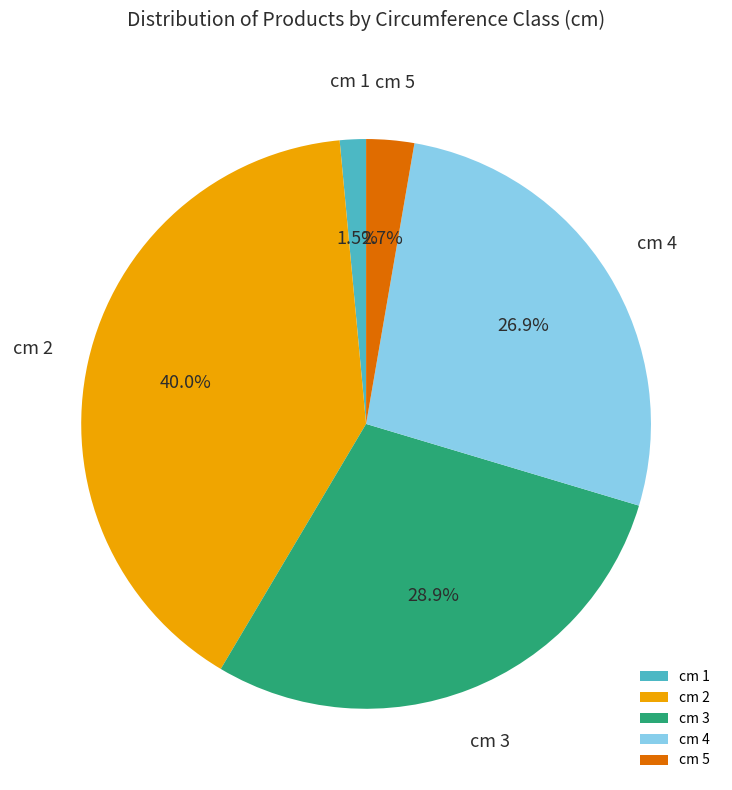

Which has a higher value, cm 2 or cm 1?

cm 2